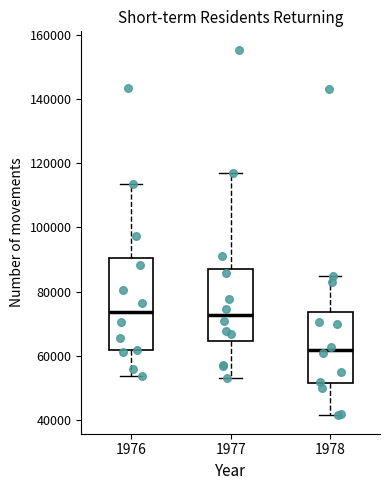

Reading left to right, read every box against the y-axis: the position of its median line, the range the box covers, and the ends of its whiskers. The values are not printed on the chart, so give them approximately, as read against the axis.

1976: median 74000, box 62000 to 90000, whiskers 54000 to 114000
1977: median 72000, box 64000 to 88000, whiskers 54000 to 118000
1978: median 62000, box 52000 to 74000, whiskers 42000 to 84000